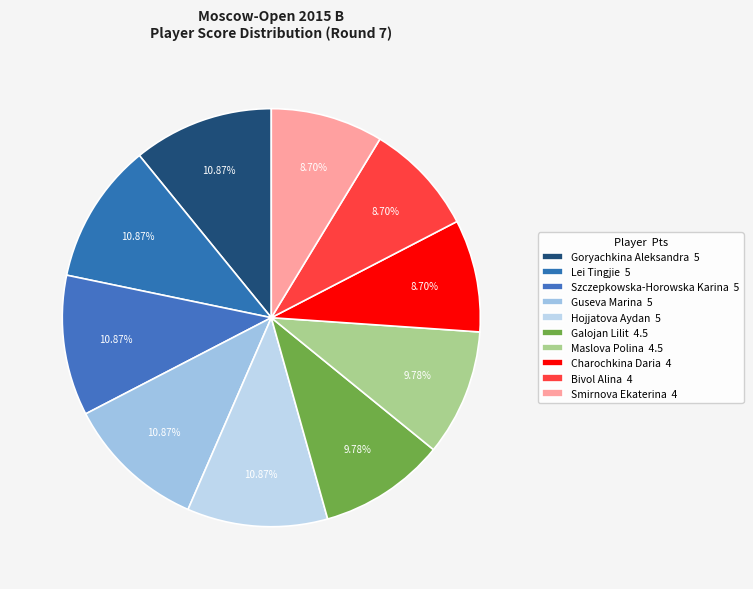

Is Charochkina Daria the majority of the pie?

No